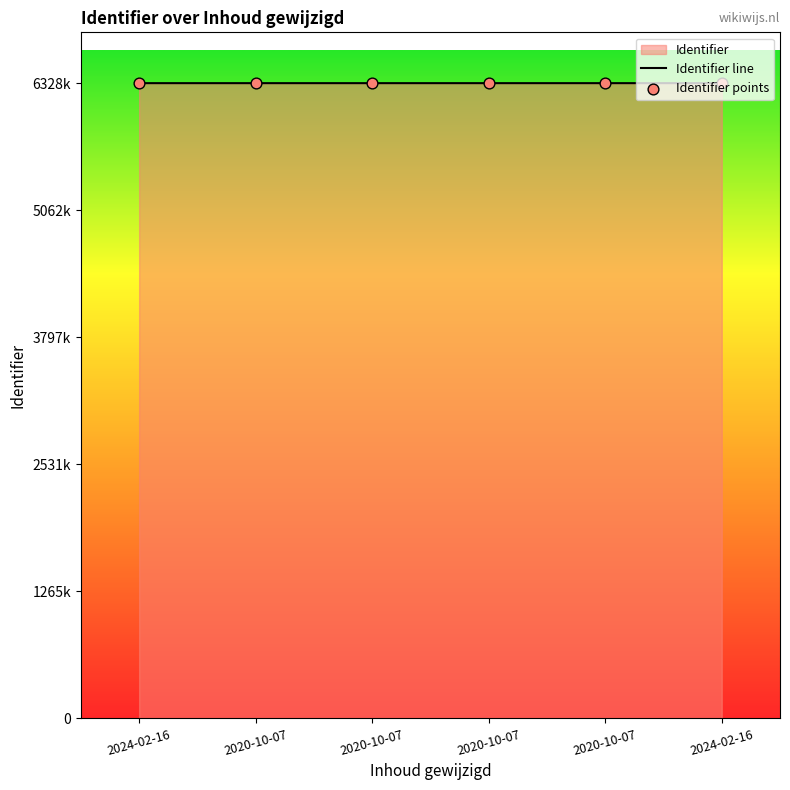

What is the total value across all series at 2024-02-16?

12657400